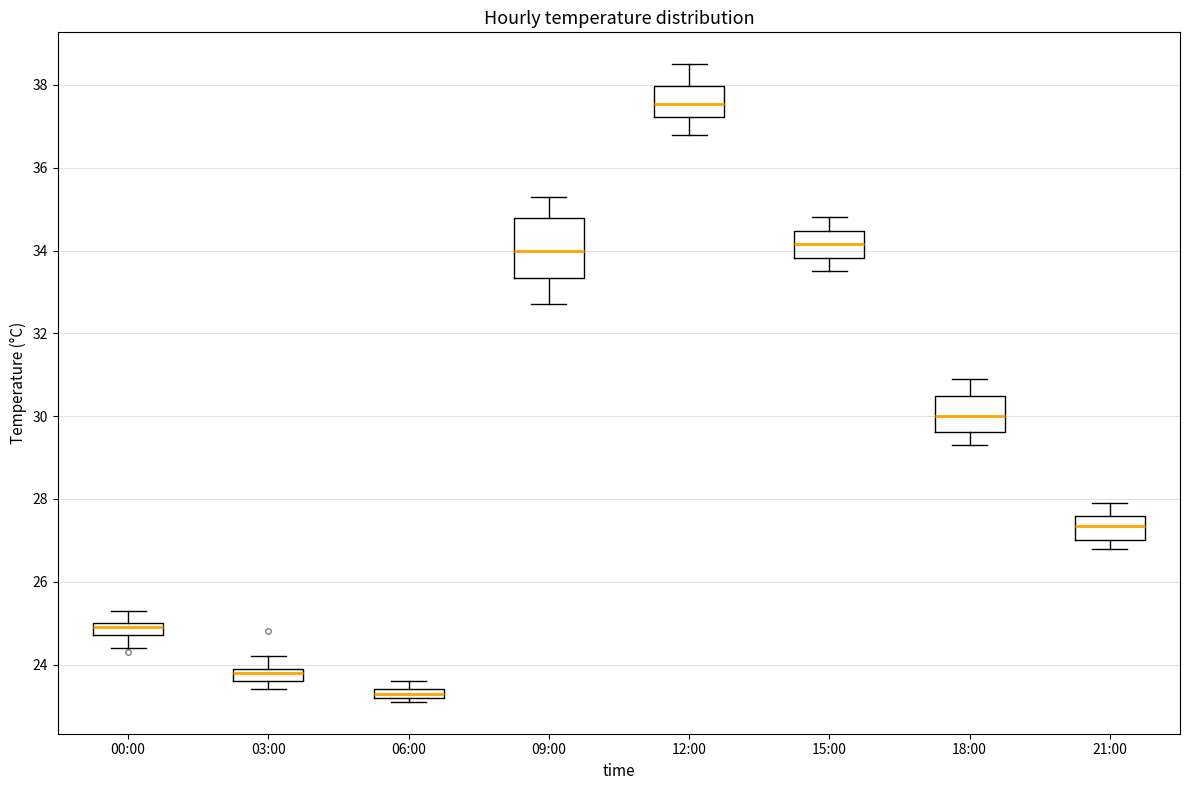

Where is the lower edge of the box for 18:00 on the y-axis? The values are not printed on the chart, so give them approximately, as read against the axis.

29.6